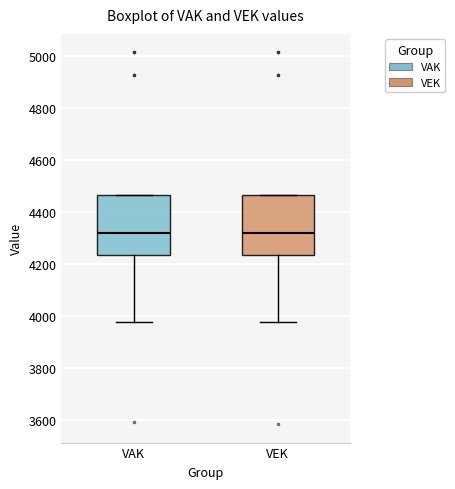

Where is the lower edge of the box for VEK on the y-axis? The values are not printed on the chart, so give them approximately, as read against the axis.

4240